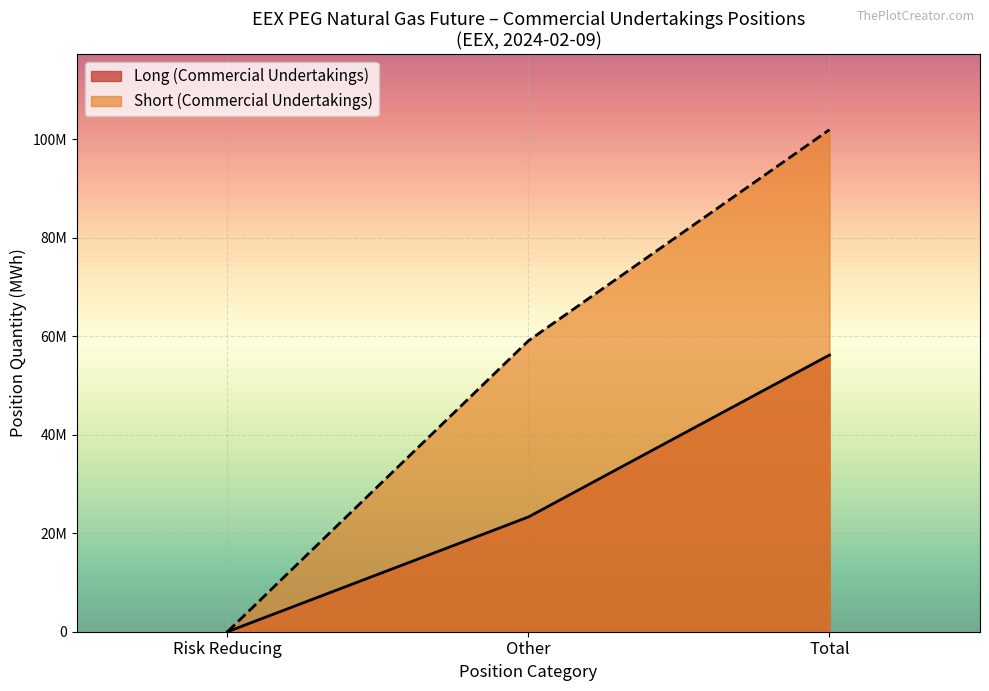

What is the difference between the maximum and minimum values in the Short (Commercial Undertakings) series?

101909454.0